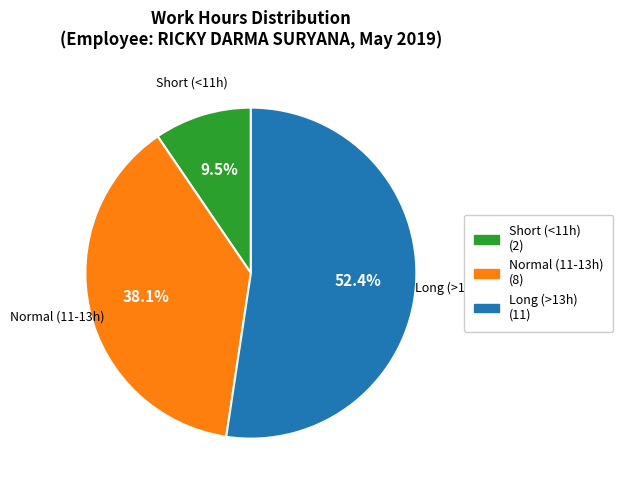

How many slices are in this pie chart?

3